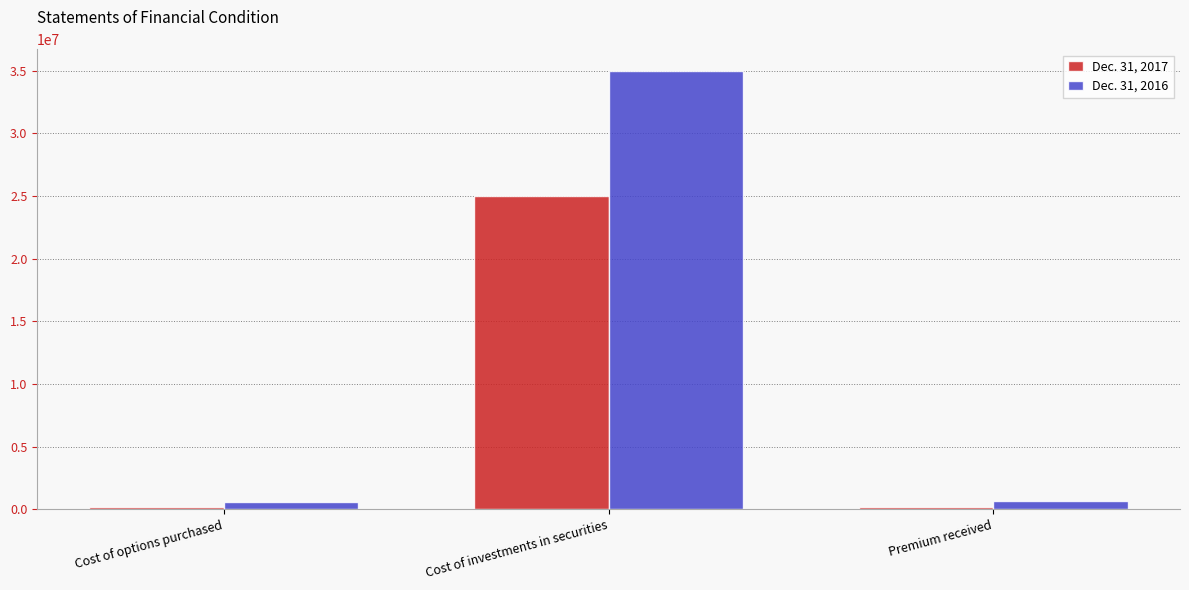

What is the label of the 2nd bar from the left?

Cost of investments in securities